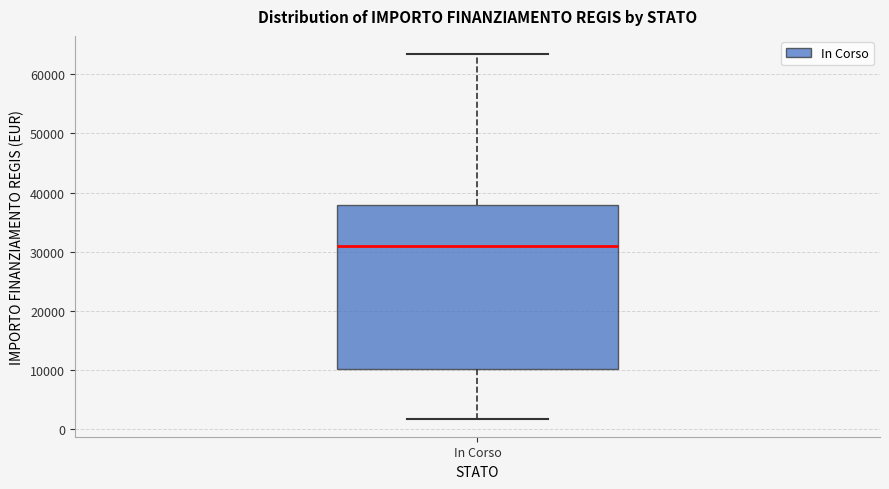

Where is the upper edge of the box for In Corso on the y-axis? The values are not printed on the chart, so give them approximately, as read against the axis.

38000